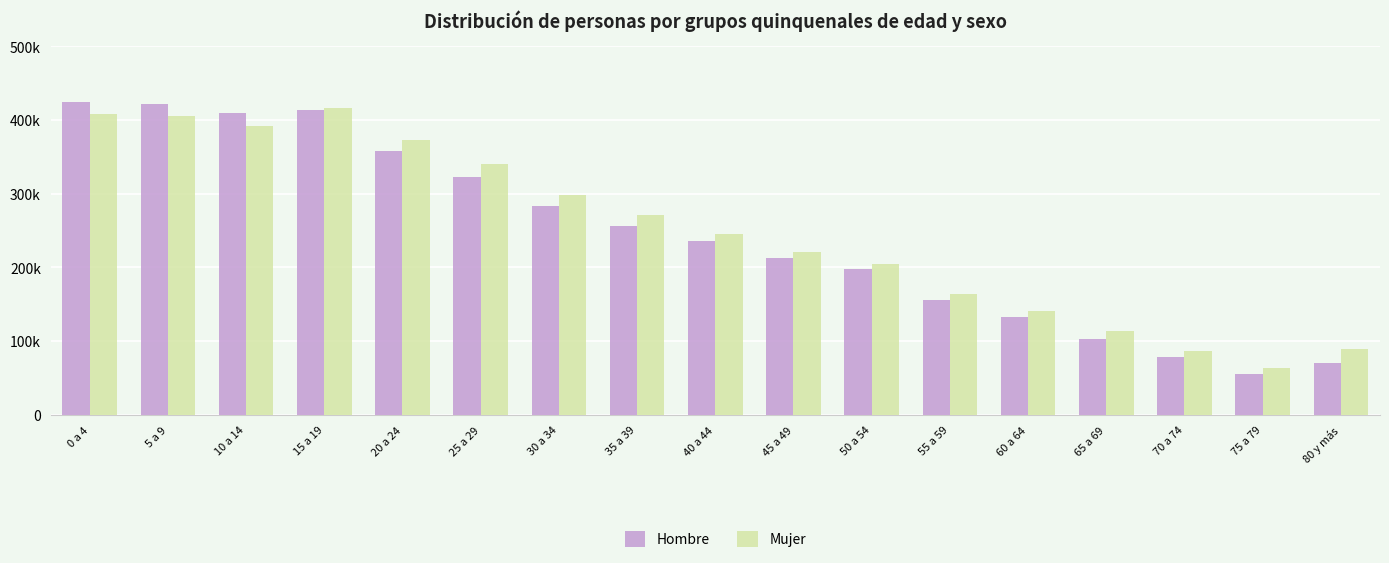

Which series has the widest spread of values?

Hombre